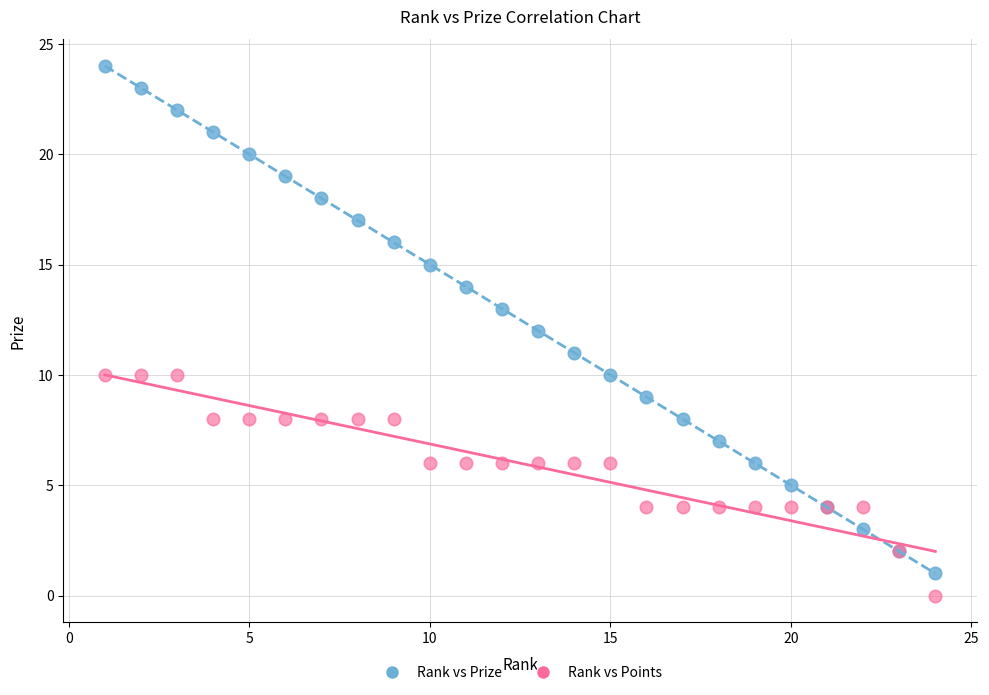

Which series contains the highest Y value?

Rank vs Prize